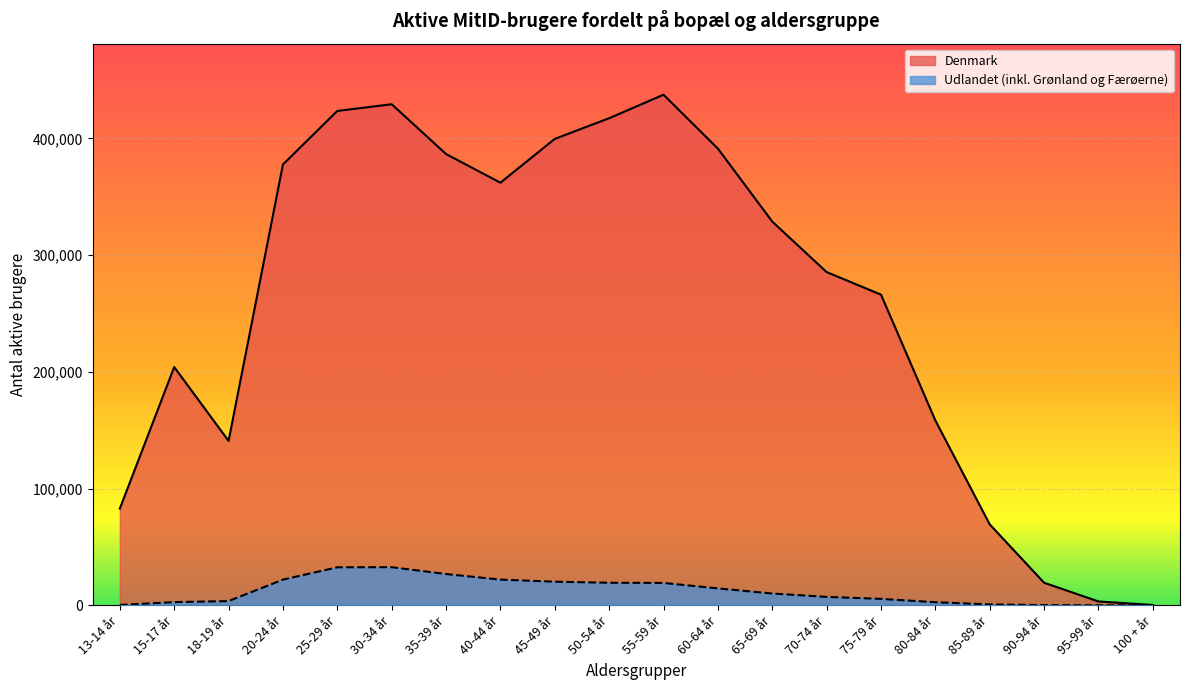

What are all the series names shown in the legend?

Denmark, Udlandet (inkl. Grønland og Færøerne)